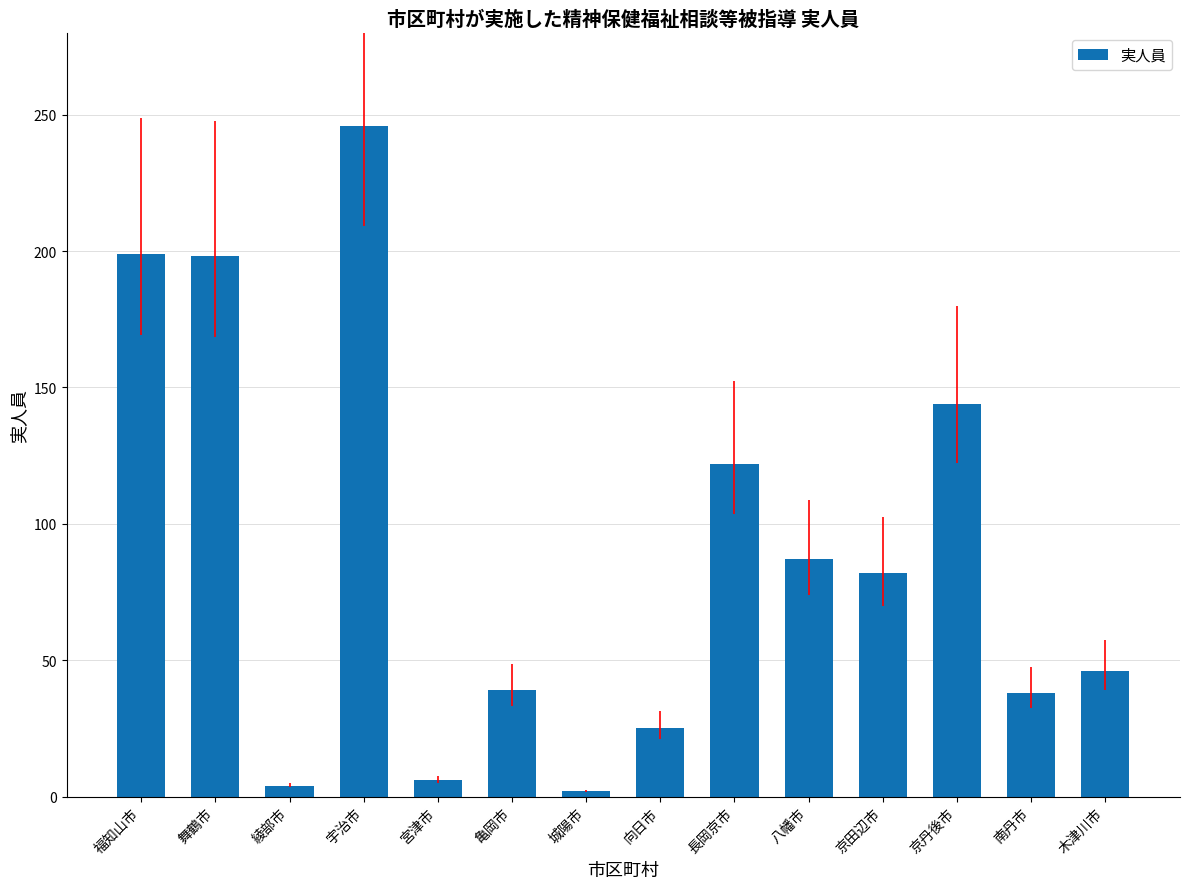

What is the minimum value shown in the chart?

2